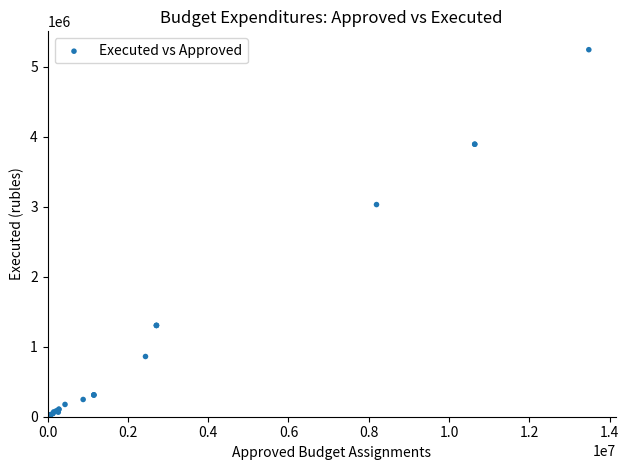

What Y value in the scatter plot is closest to 2623465?

3032786.7